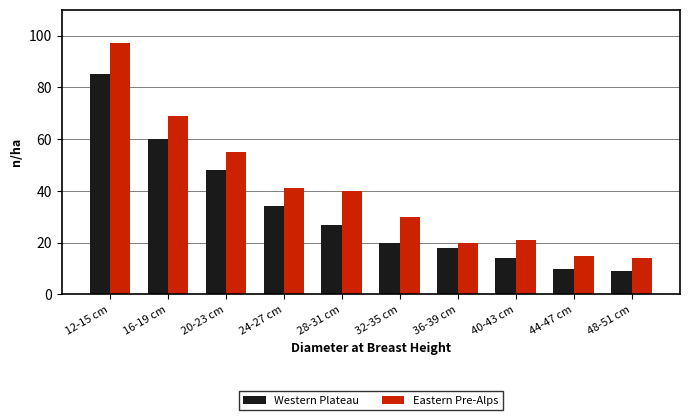

Reading right to left, list all the values displayed in this chart.

Western Plateau: 9	10	14	18	20	27	34	48	60	85
Eastern Pre-Alps: 14	15	21	20	30	40	41	55	69	97